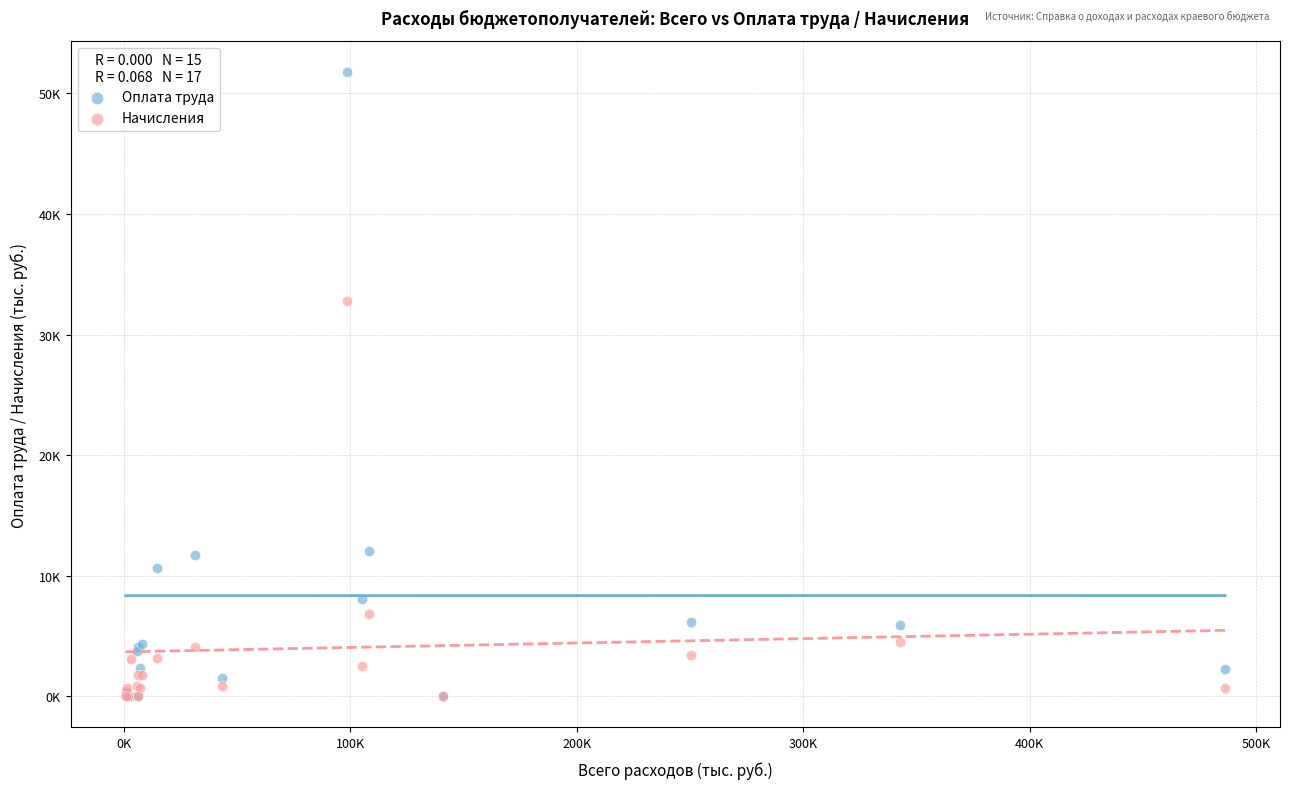

What are all the series names shown in the legend?

Оплата труда, Начисления